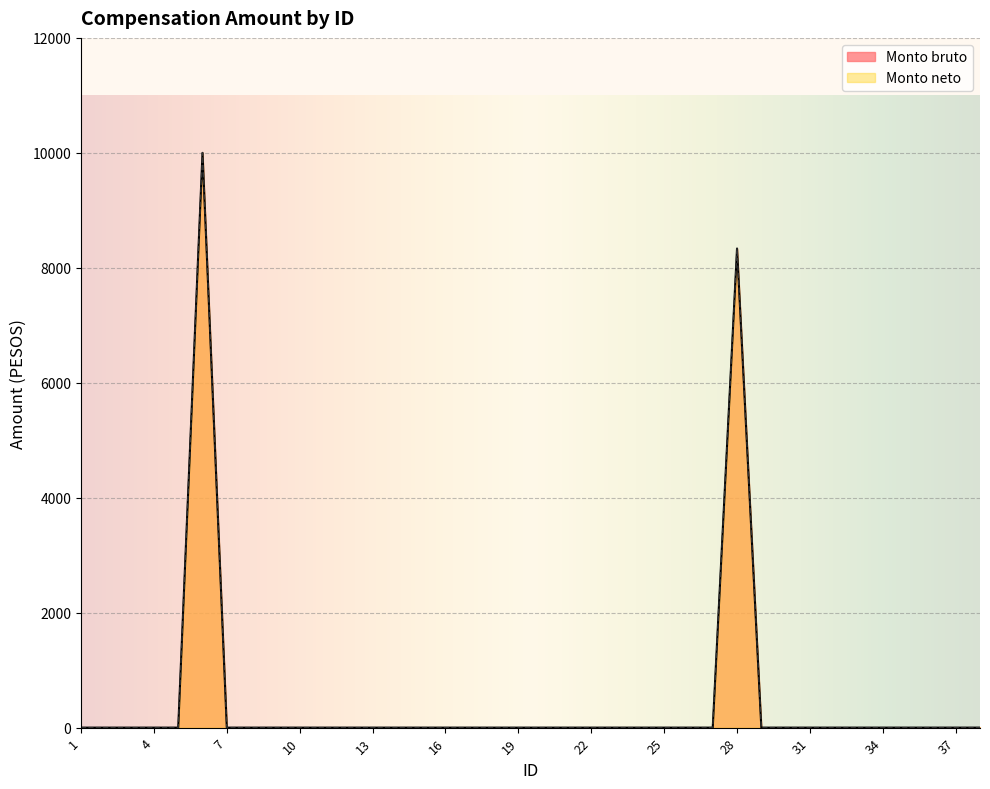

In Monto neto, how many points are higher than both neighbors (excluding endpoints)?

2